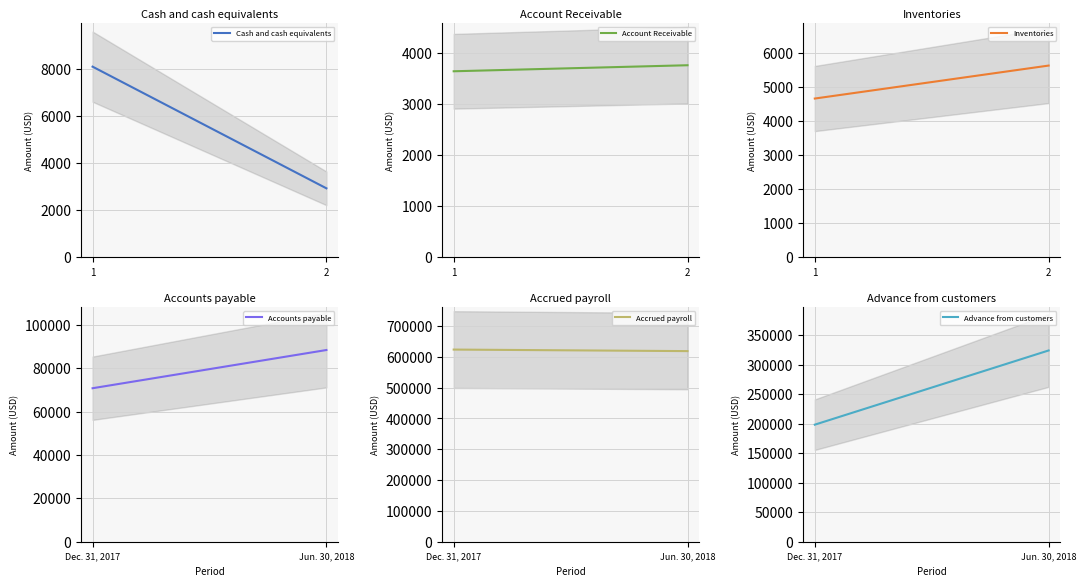

Reading left to right, what are all the values shown in this chart?

Cash and cash equivalents: 8106	2934
Account Receivable: 3640	3758
Inventories: 4662	5630
Accounts payable: 70724	88326
Accrued payroll: 623190	618201
Advance from customers: 198301	324019